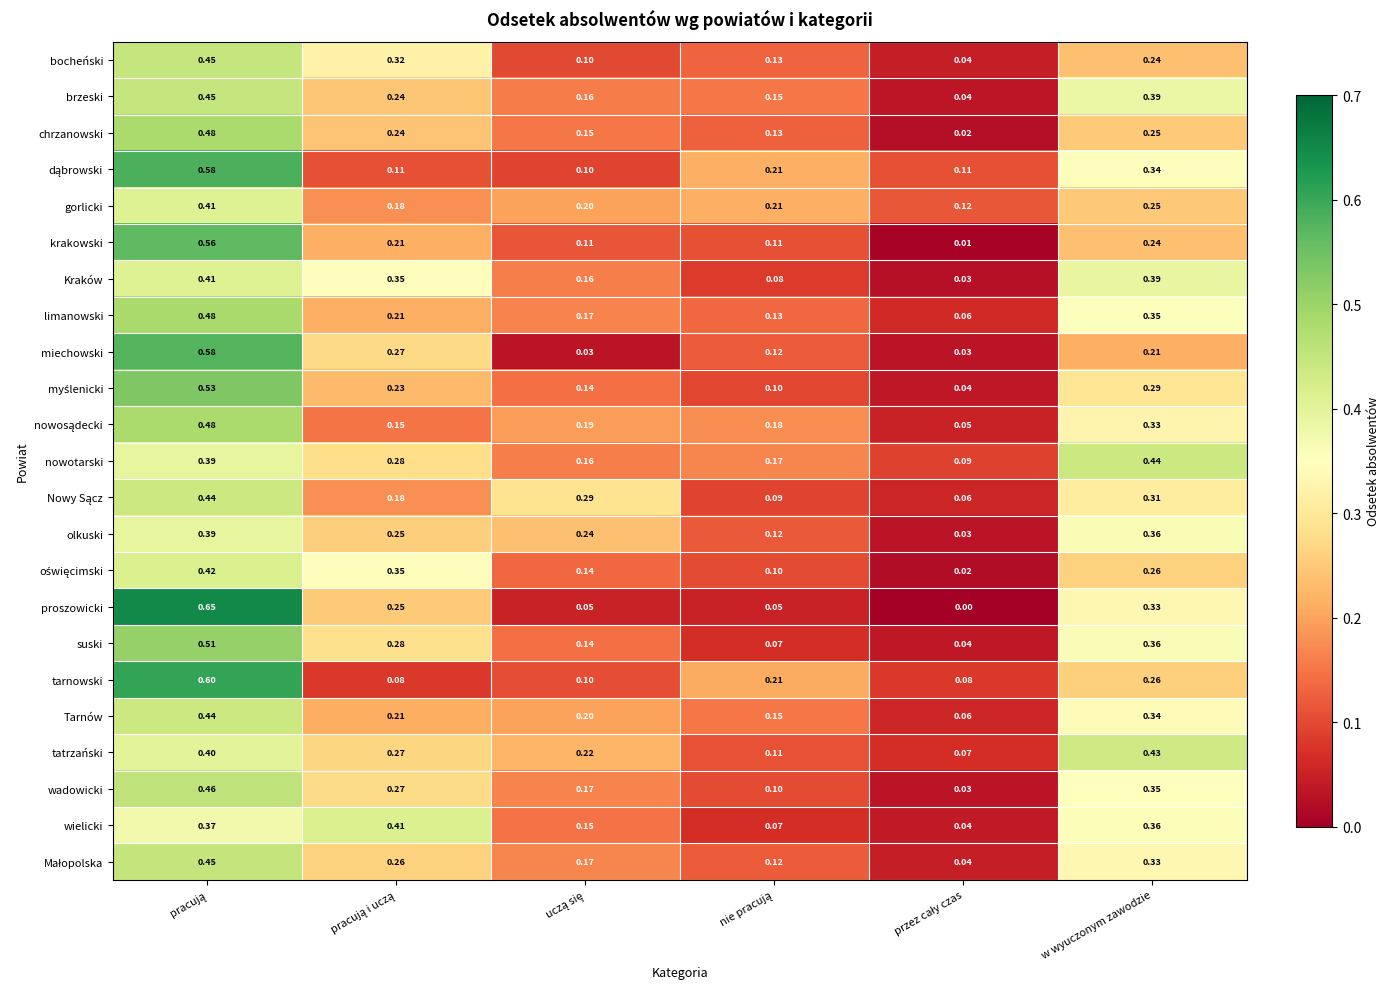

Which series has the largest total across all categories?

nowotarski